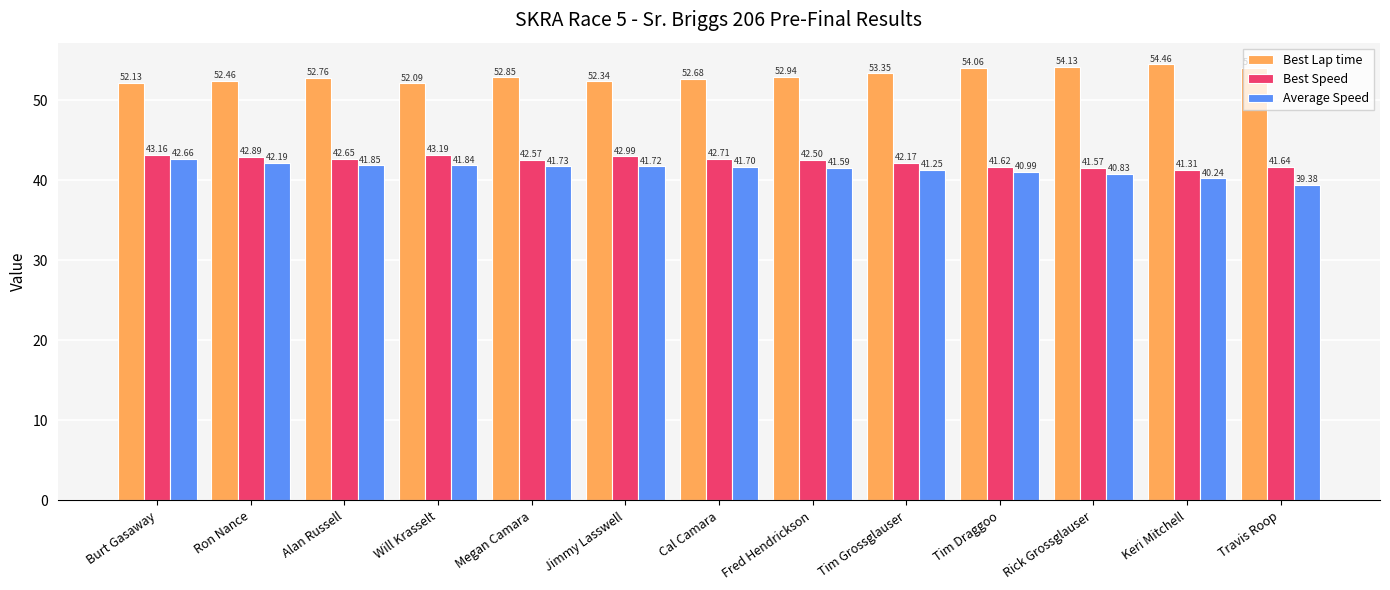

True or false: Best Lap time has a value of 73.3 at Travis Roop.

False